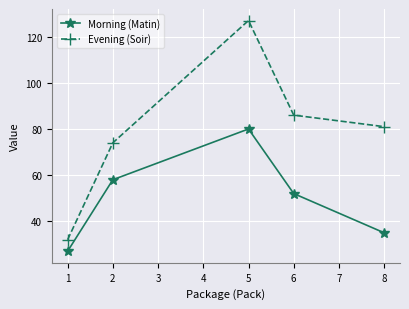

True or false: Morning (Matin) and Evening (Soir) intersect in this chart.

False